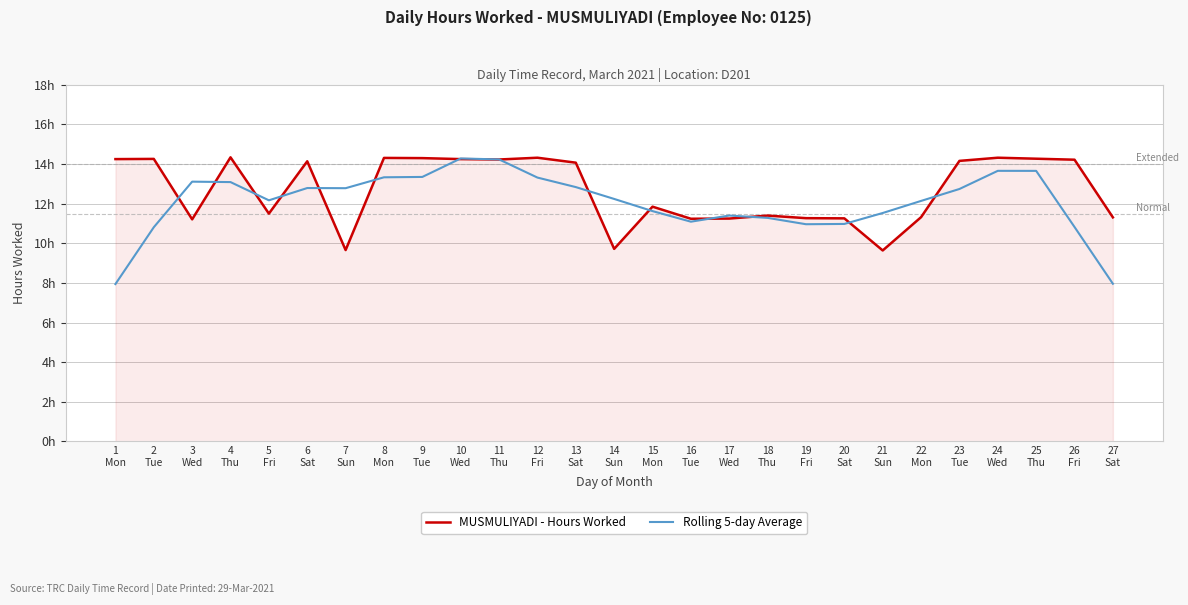

Which label corresponds to the largest value in the chart?

4
Thu